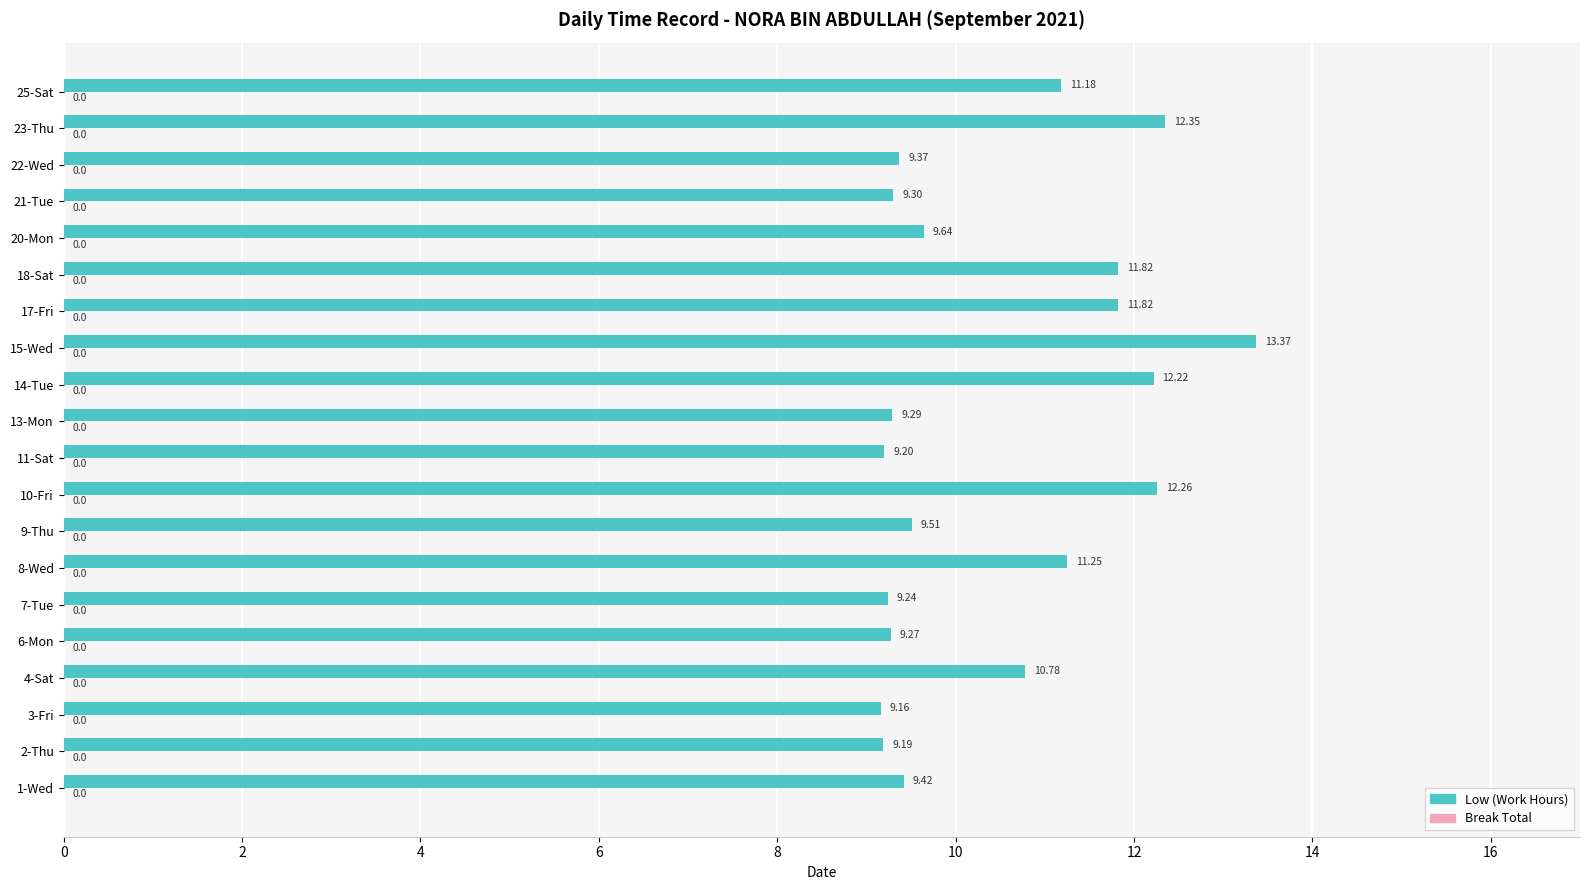

What is the difference between the maximum and minimum values?

4.2